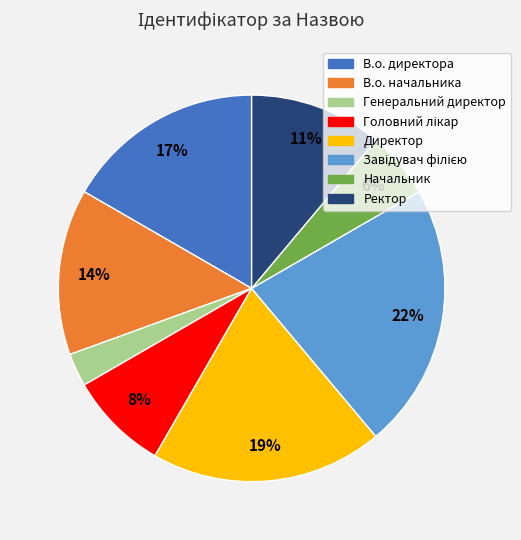

To the nearest percent, what is the difference between the largest and smallest slice percentages?

19%